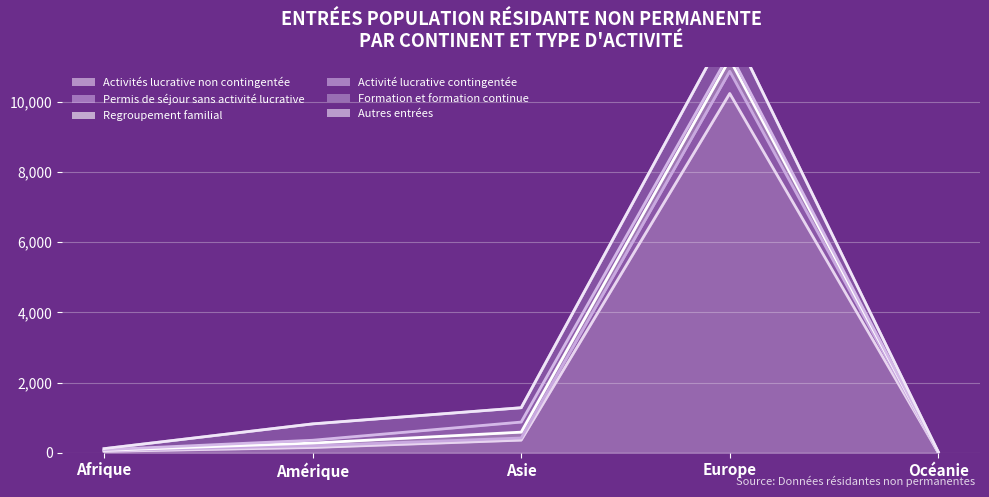

Where does the Activités lucrative non contingentée series first go above 150?

Asie